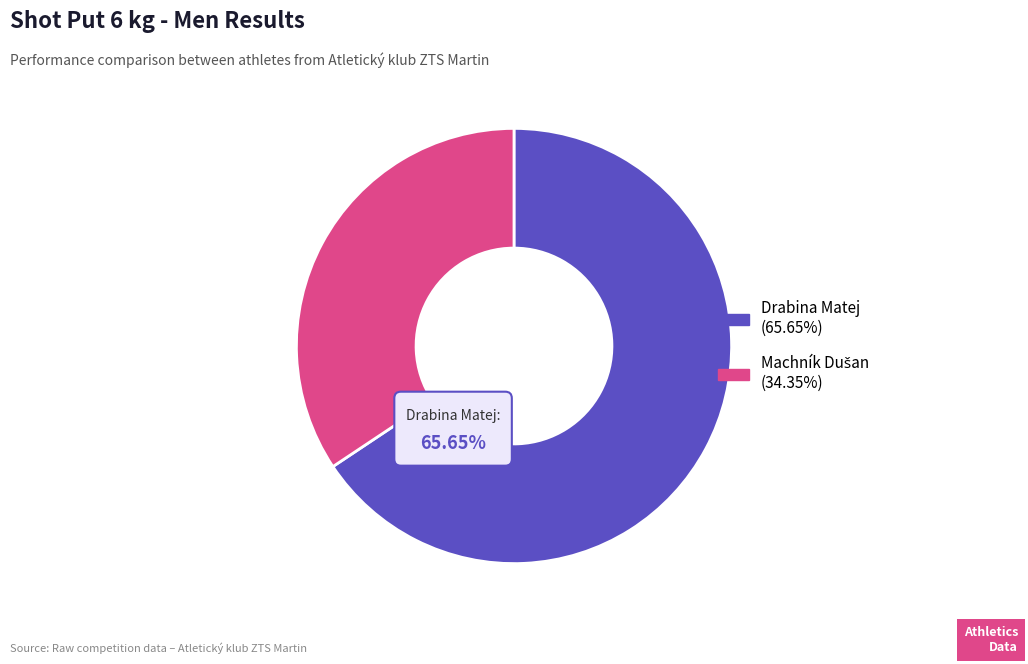

How many segments does this pie chart have?

2